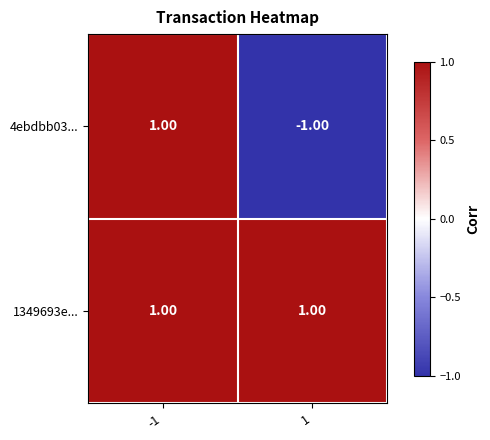

At 1, list the series in order from smallest to largest.

4ebdbb03..., 1349693e...